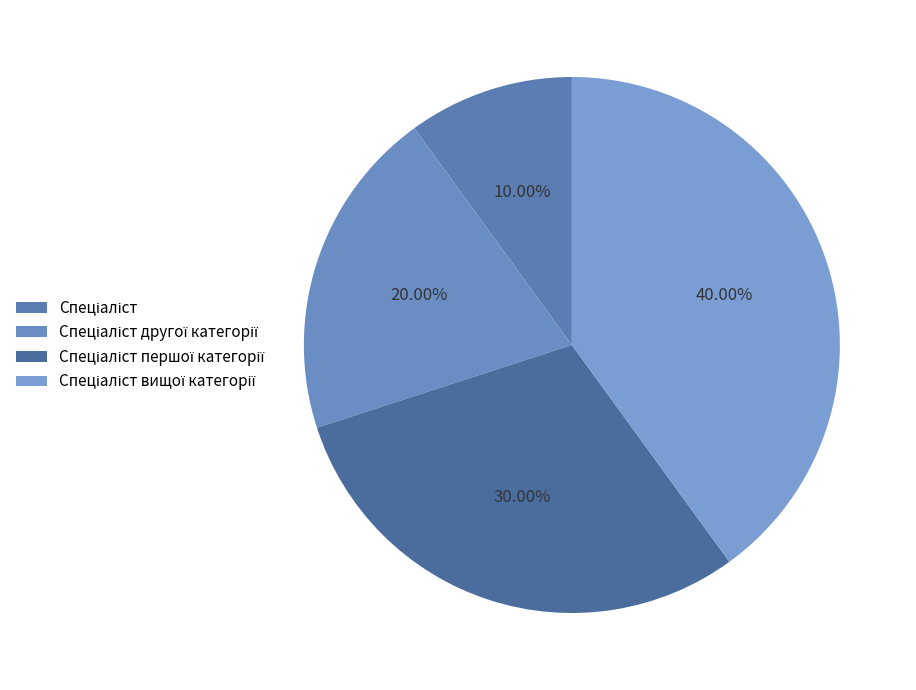

What is the ratio of the value at Спеціаліст другої категорії to the value at Спеціаліст першої категорії?

0.7